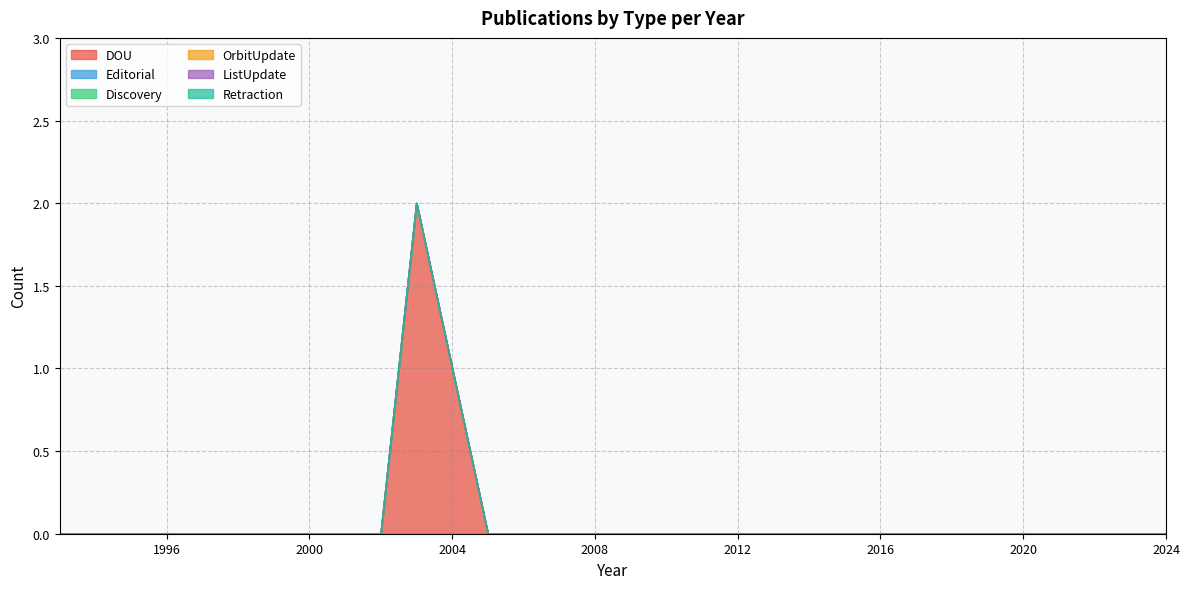

How many distinct data groups are displayed?

6